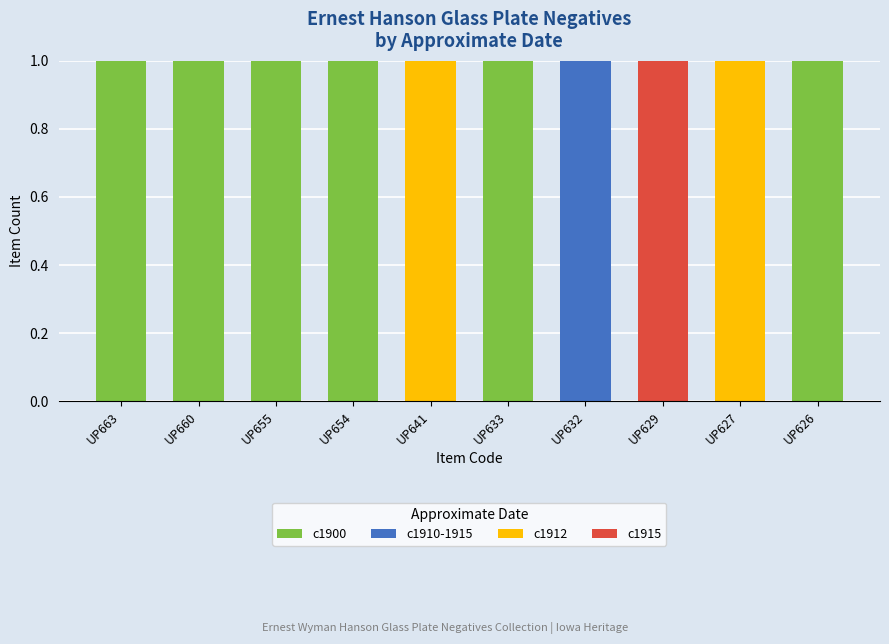

What are all the series names shown in the legend?

c1900, c1910-1915, c1912, c1915